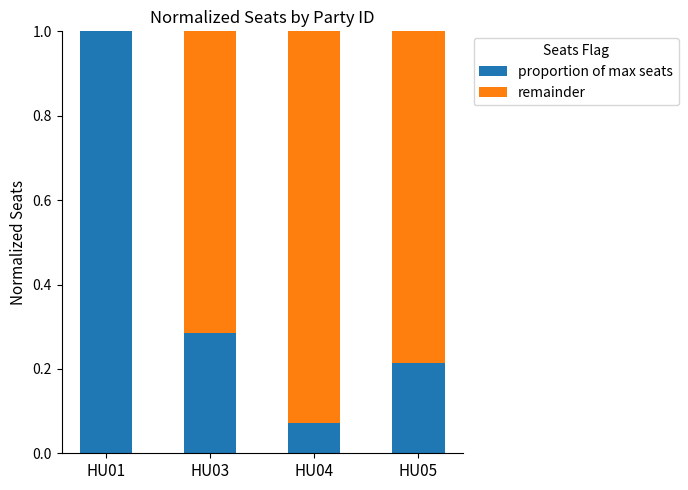

What is the average value of the proportion of max seats series?

0.4